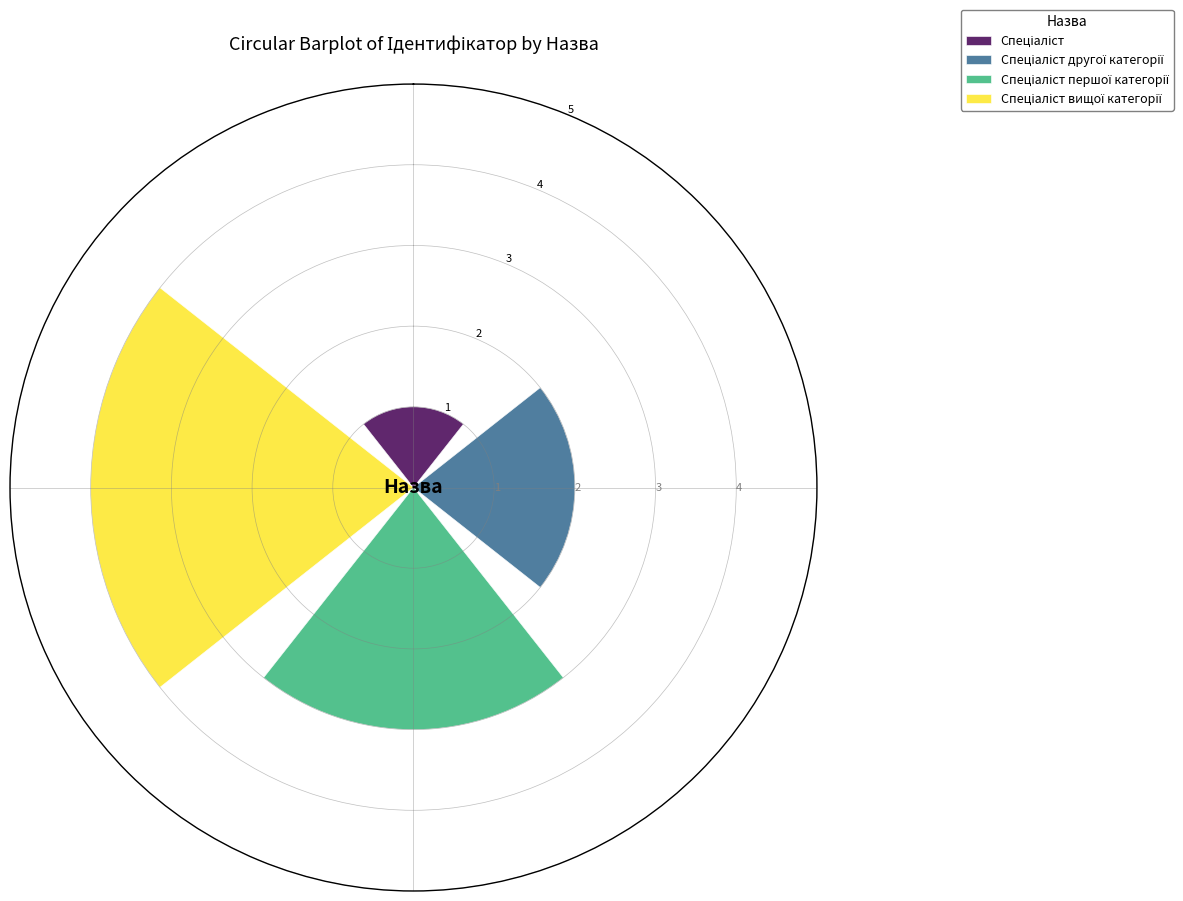

What is the greatest value displayed?

4